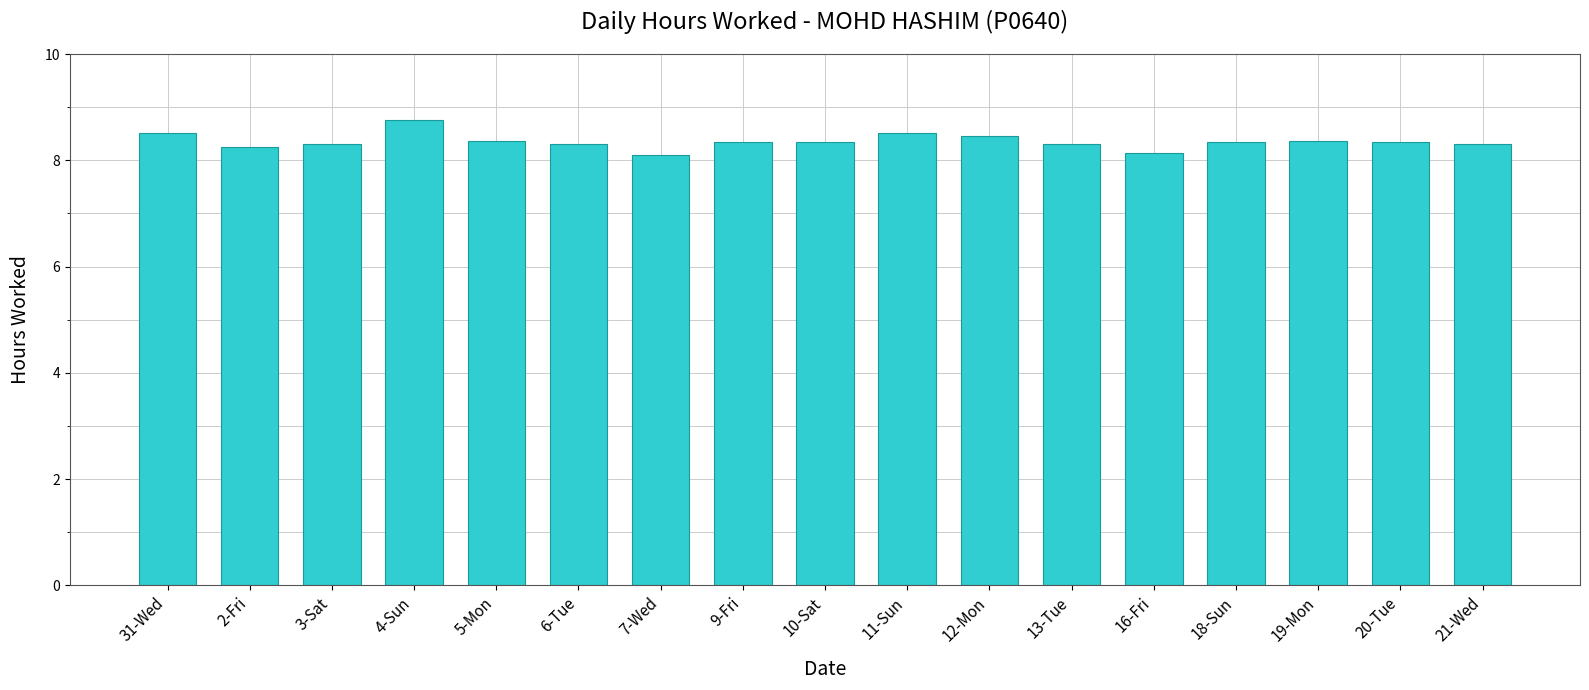

What is the ratio of the value at 12-Mon to the value at 9-Fri?

1.0